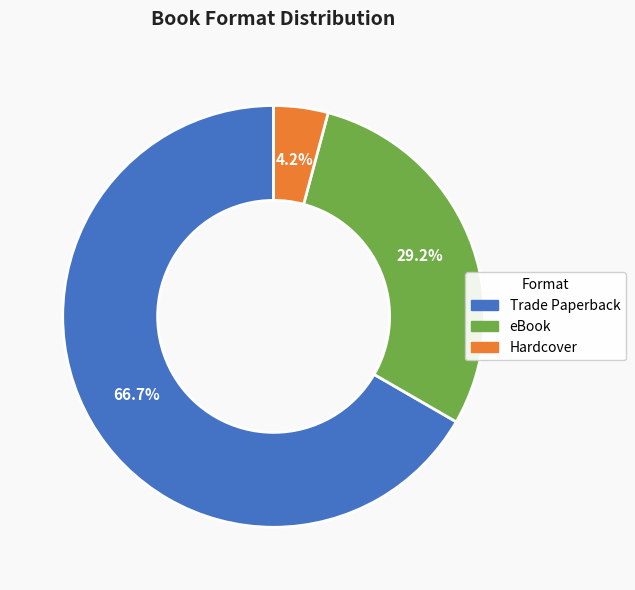

The eBook slice represents 42% of the pie. True or false?

False